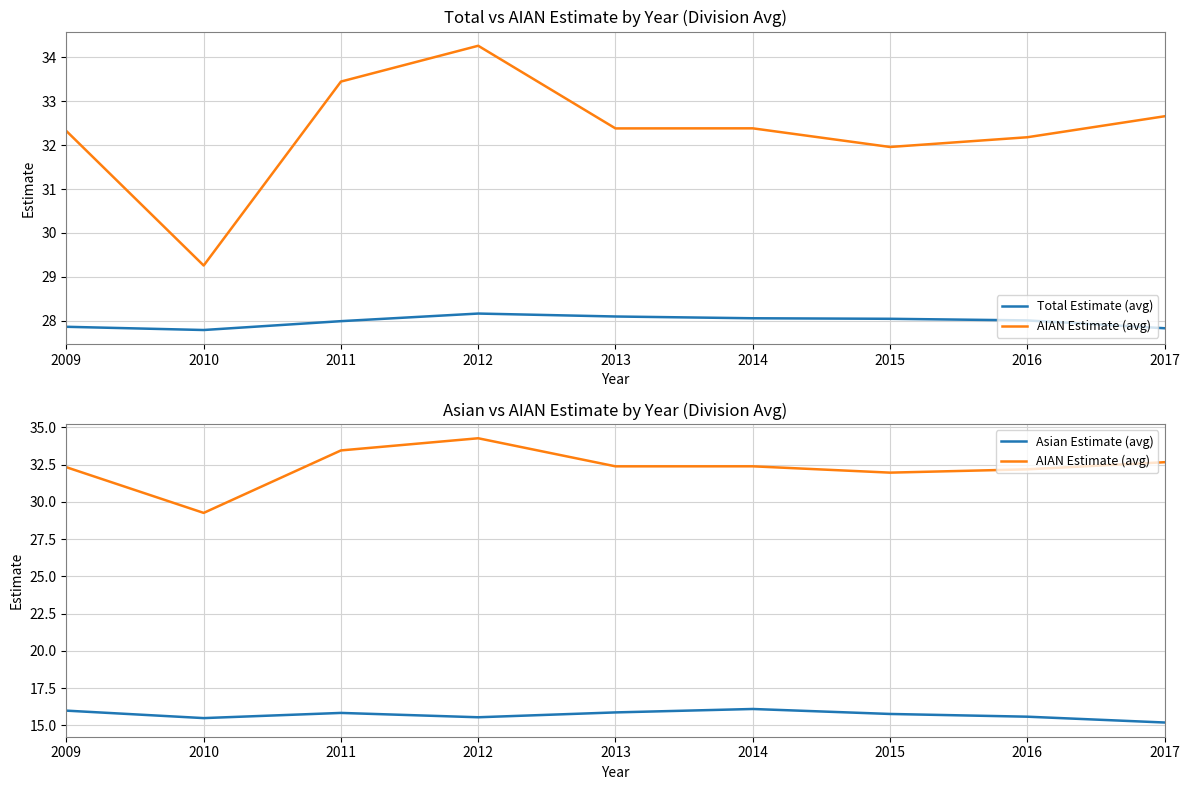

Which series has the widest spread of values?

AIAN Estimate (avg)